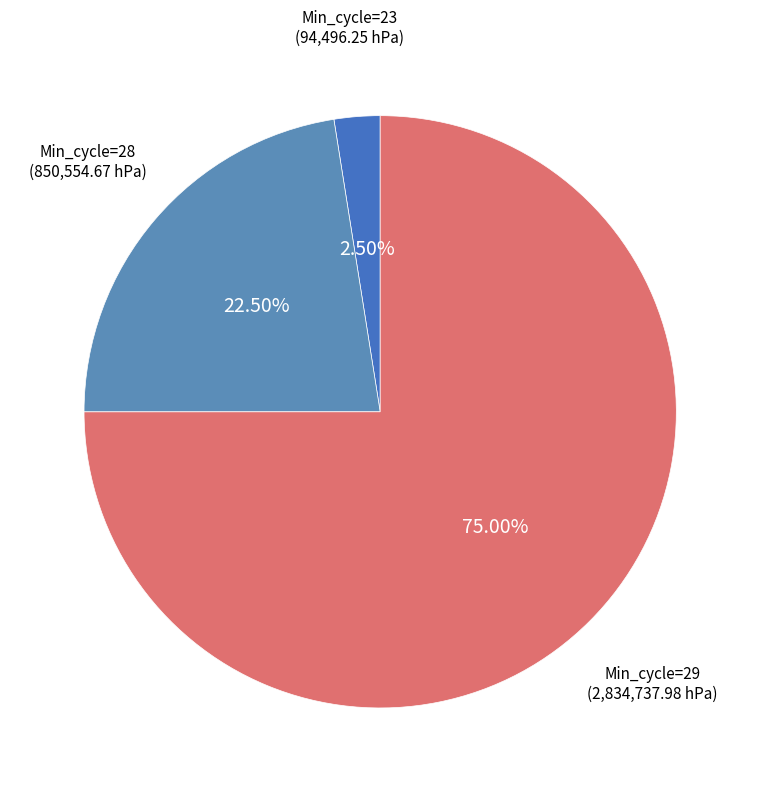

Which slice represents more than half of the pie?

Min_cycle=29